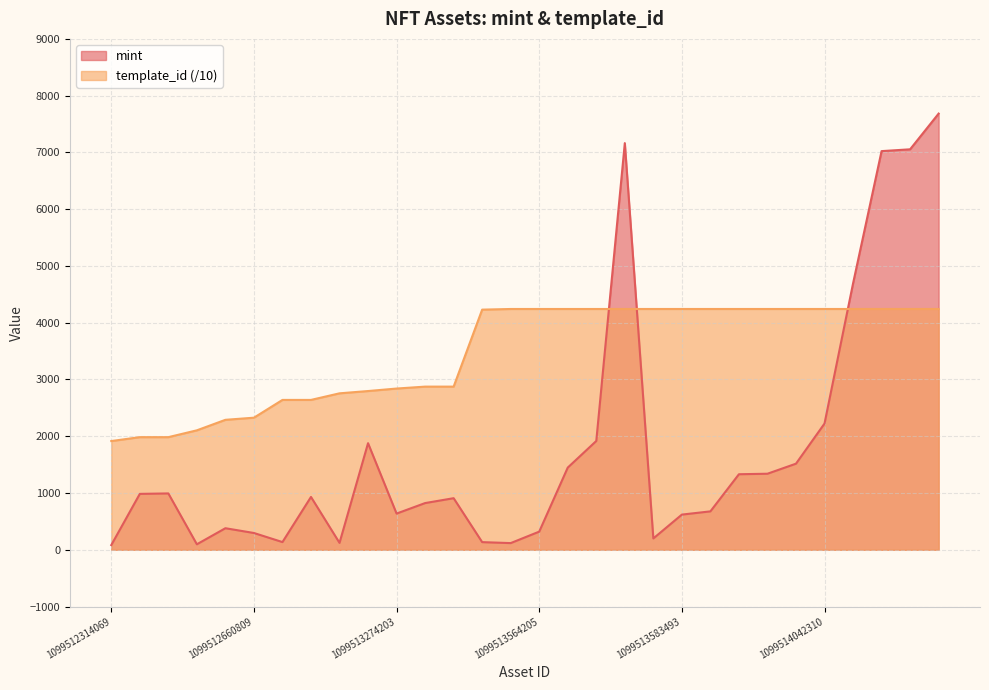

Reading right to left, transcribe all the data shown in this chart.

mint: 7684.0	7055.0	7023.0	4692.0	2224.0	1517.0	1340.0	1331.0	677.0	620.0	200.0	7164.0	1917.0	1448.0	320.0	118.0	135.0	909.0	823.0	638.0	1878.0	122.0	931.0	136.0	296.0	380.0	97.0	993.0	985.0	83.0
template_id: 4242.1	4242.1	4242.1	4242.1	4242.1	4242.1	4242.1	4242.1	4242.1	4242.1	4242.1	4242.0	4242.0	4242.0	4242.0	4242.0	4230.5	2874.4	2874.4	2840.5	2796.6	2756.3	2640.2	2640.2	2327.1	2289.6	2104.6	1984.2	1984.2	1915.5